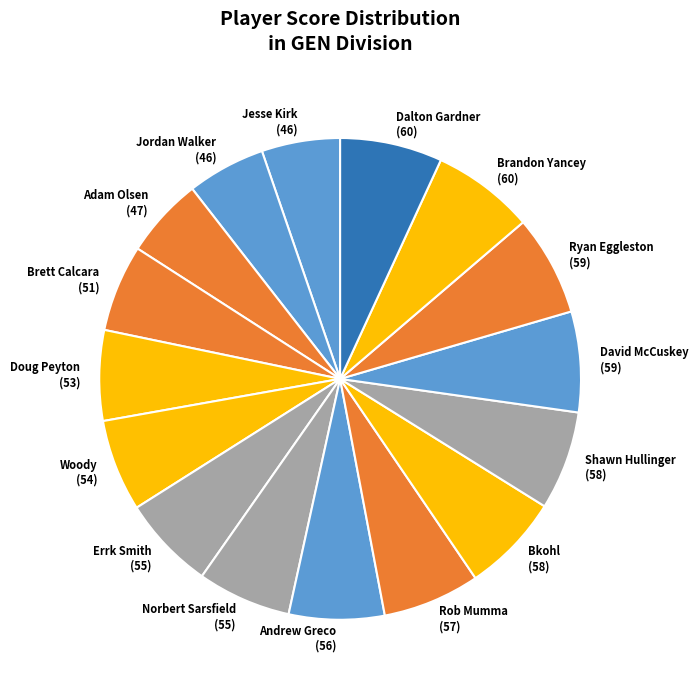

Is there any slice that represents more than half of the pie?

No